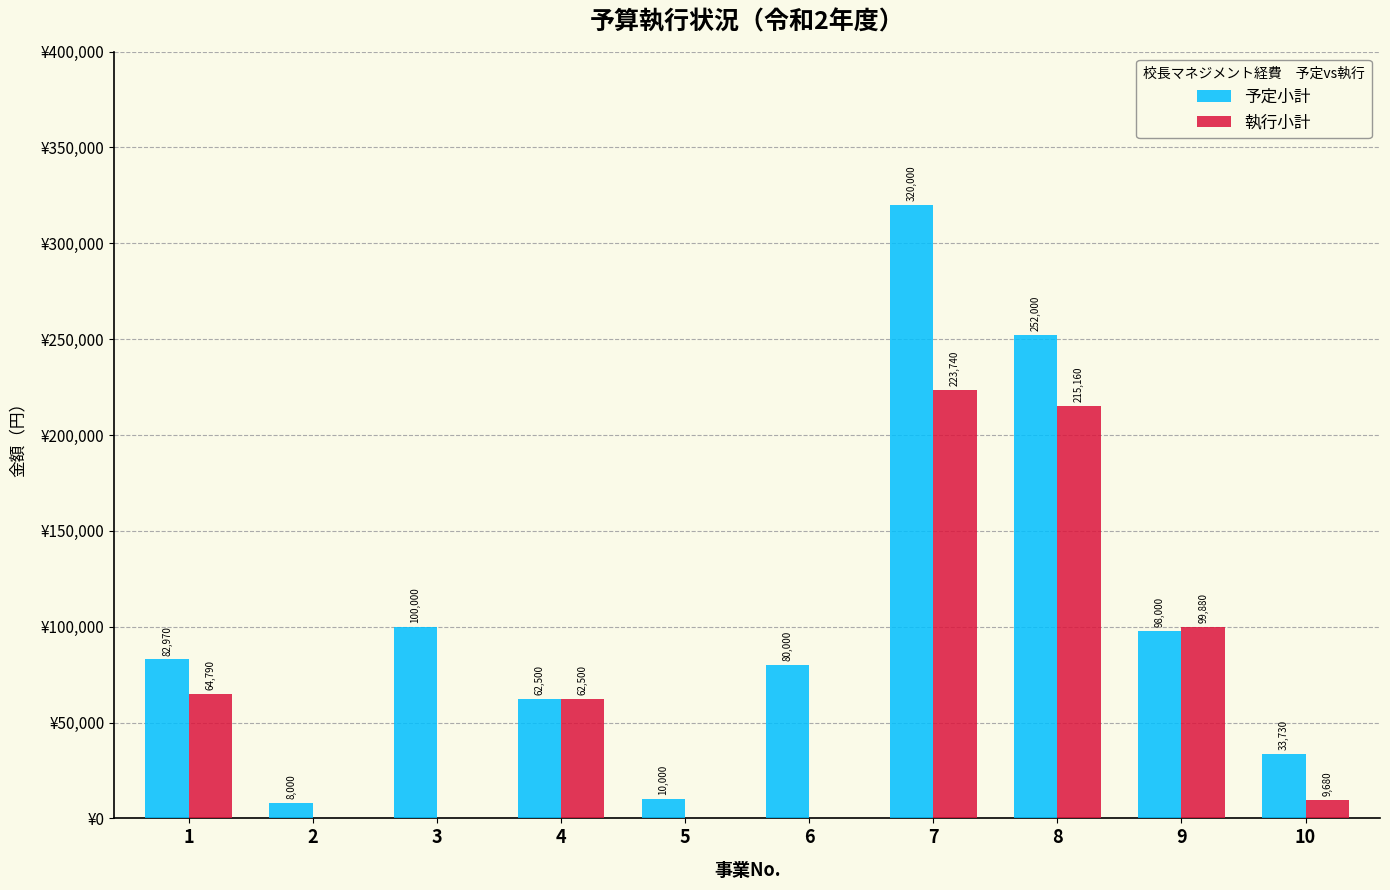

Does the chart contain stacked bars?

No